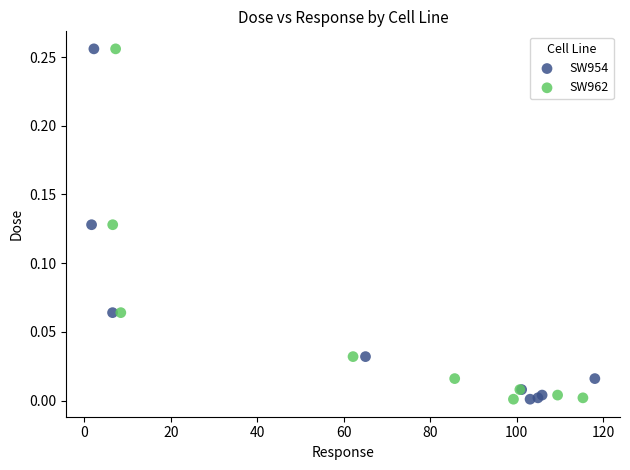

What are all the series names shown in the legend?

SW954, SW962